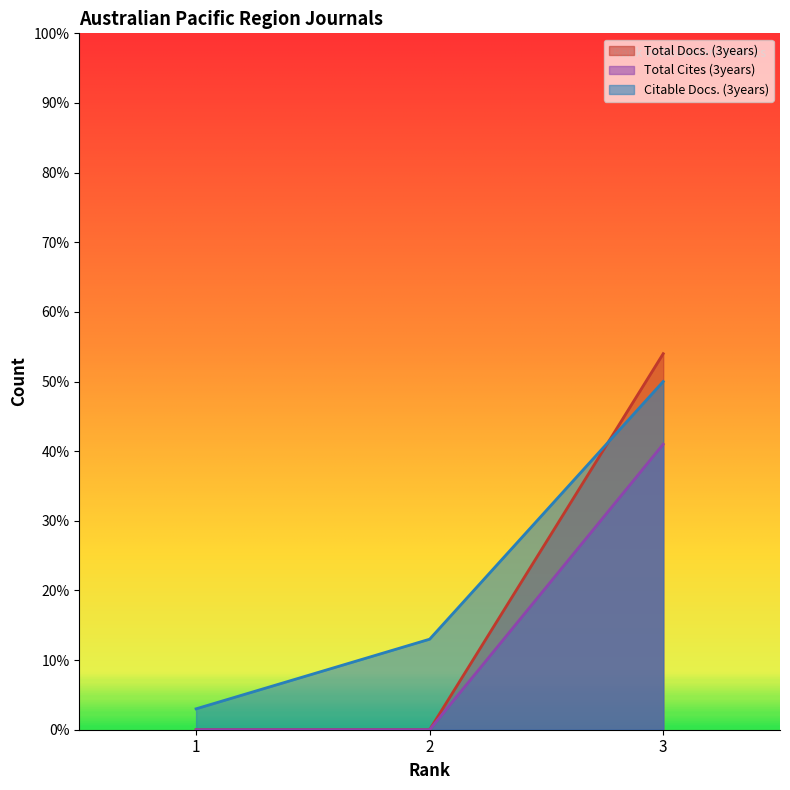

Which category has the lowest value in the Total Cites (3years) series?

1